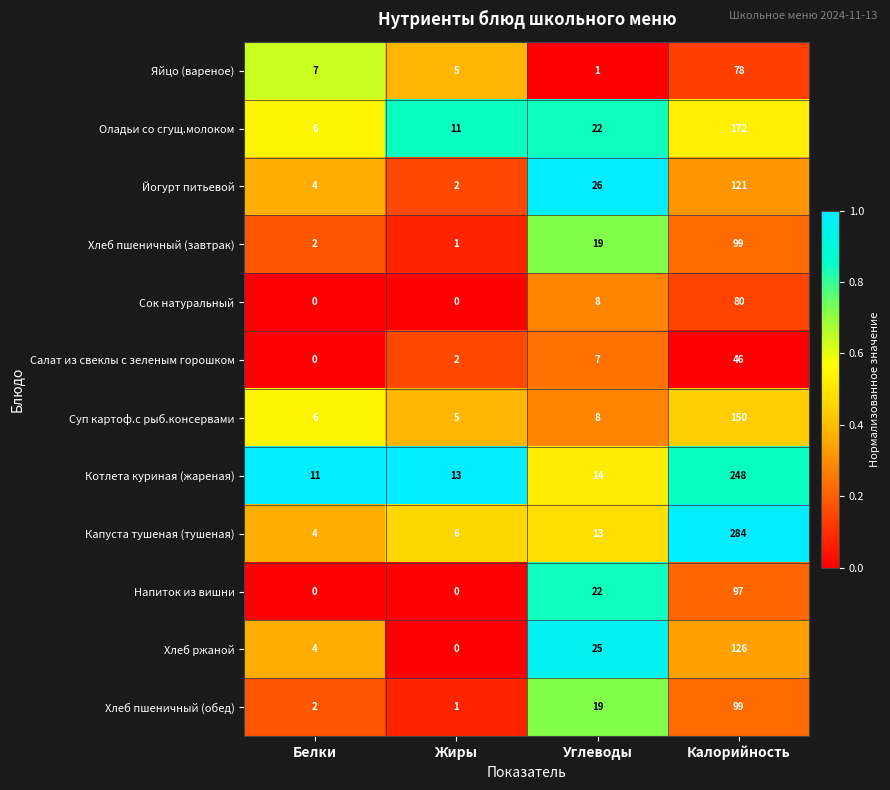

The value of Капуста тушеная (тушеная) at Углеводы is 23. True or false?

False